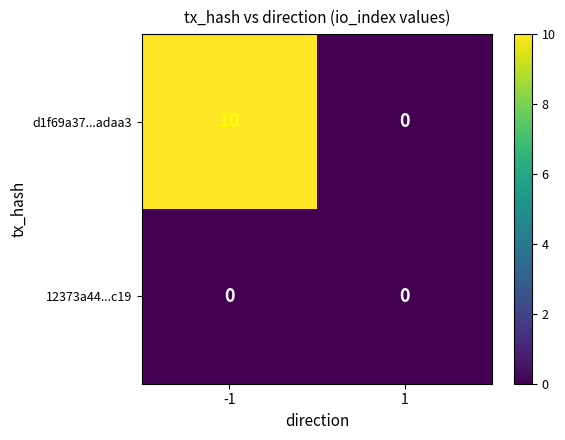

List the series in order of their peak value, highest first.

d1f69a37...adaa3, 12373a44...c19